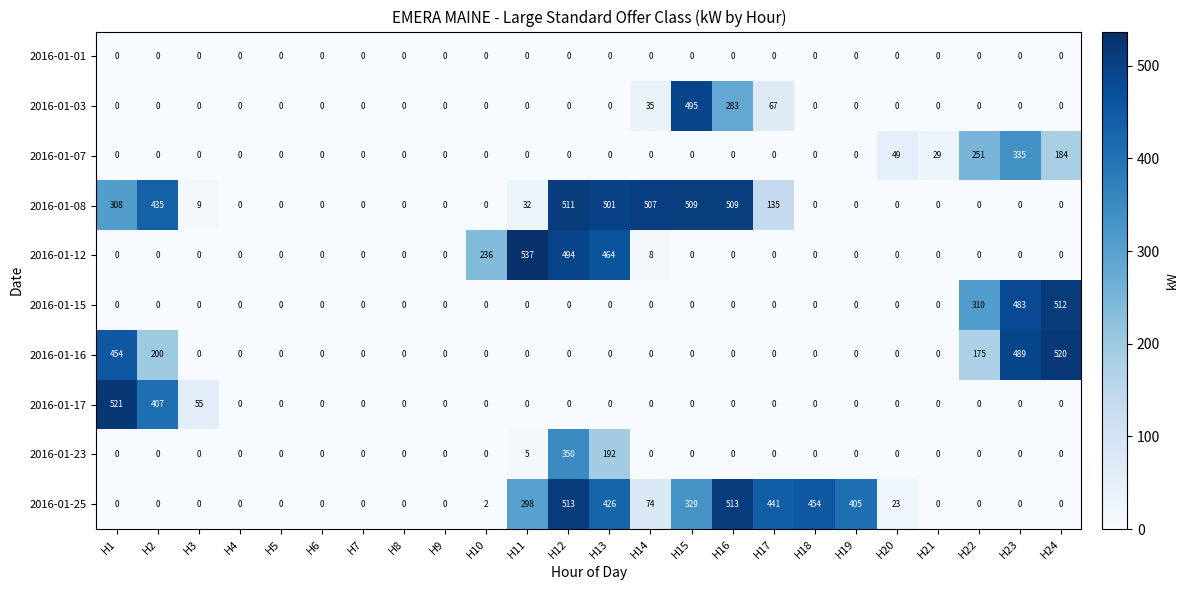

At how many categories does at least one series exceed 449?

10